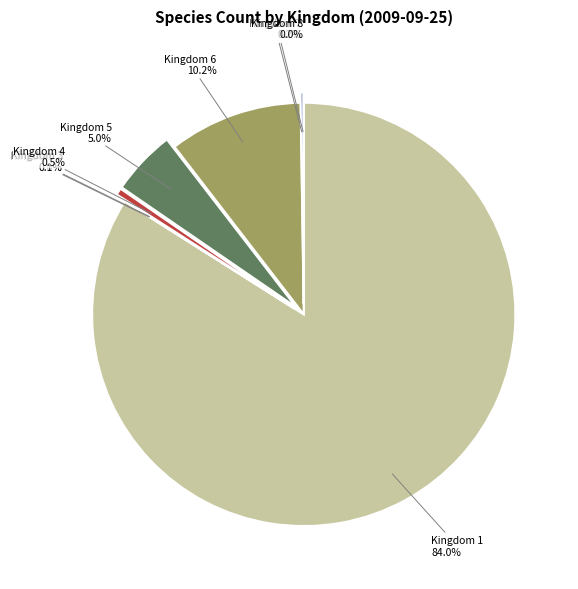

What percentage is the Kingdom 6 slice, to the nearest percent?

10%